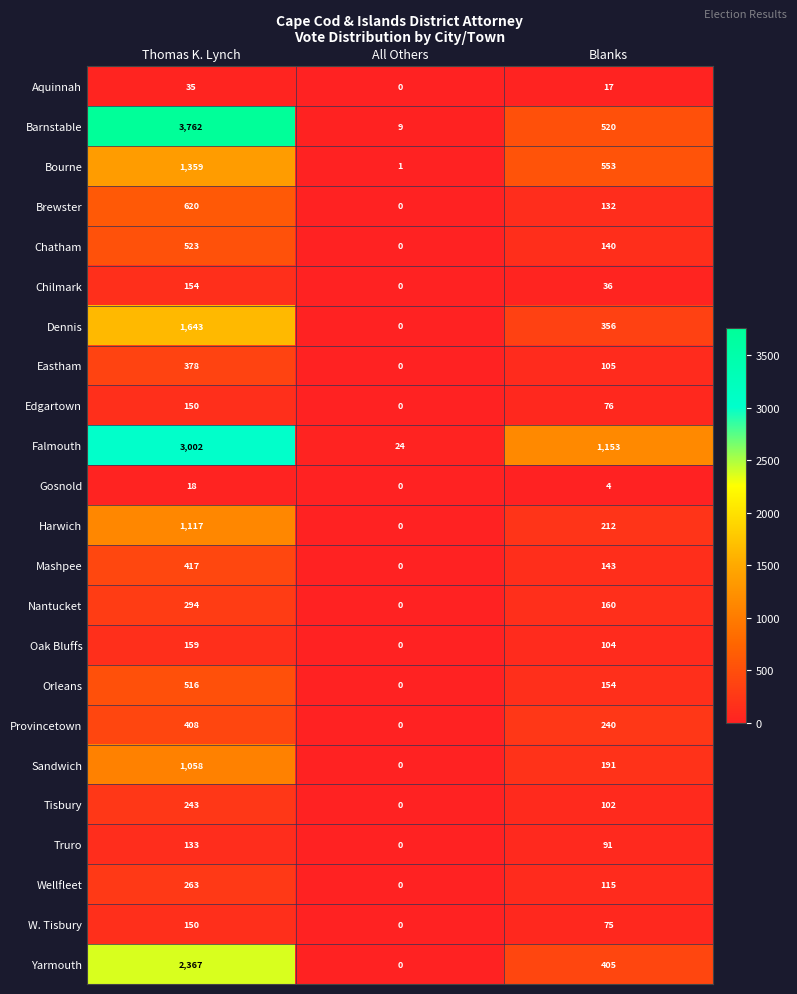

What is the greatest value displayed?

3762